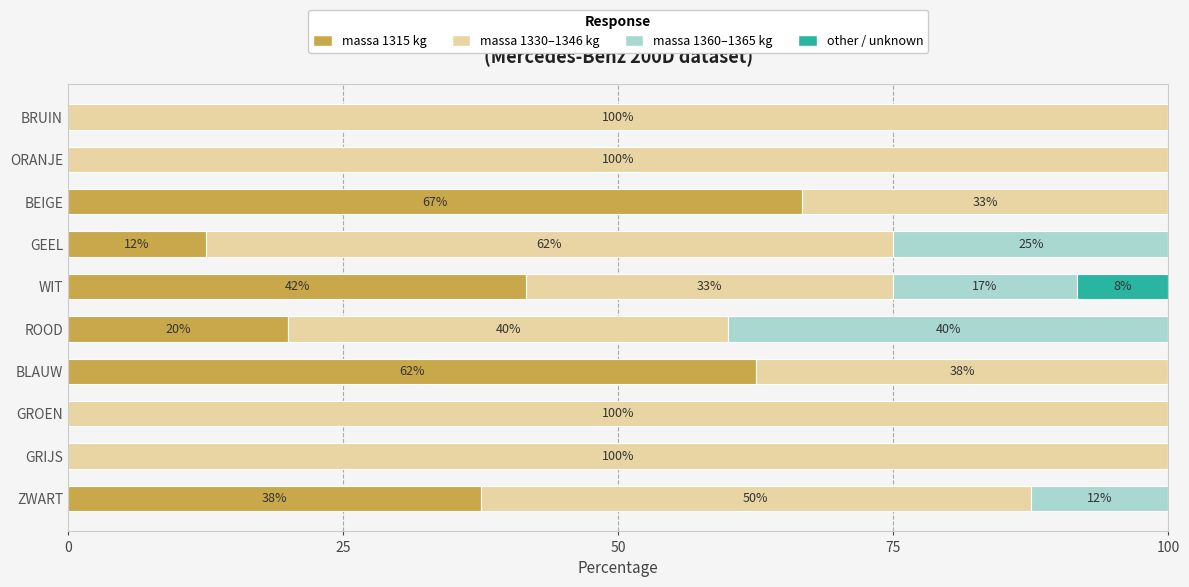

What are all the series names shown in the legend?

massa 1315 kg, massa 1330–1346 kg, massa 1360–1365 kg, other / unknown